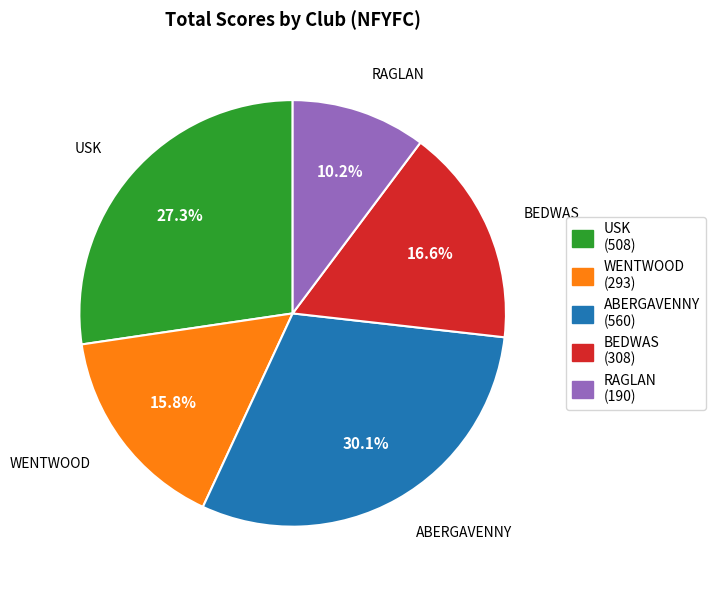

How many segments does this pie chart have?

5